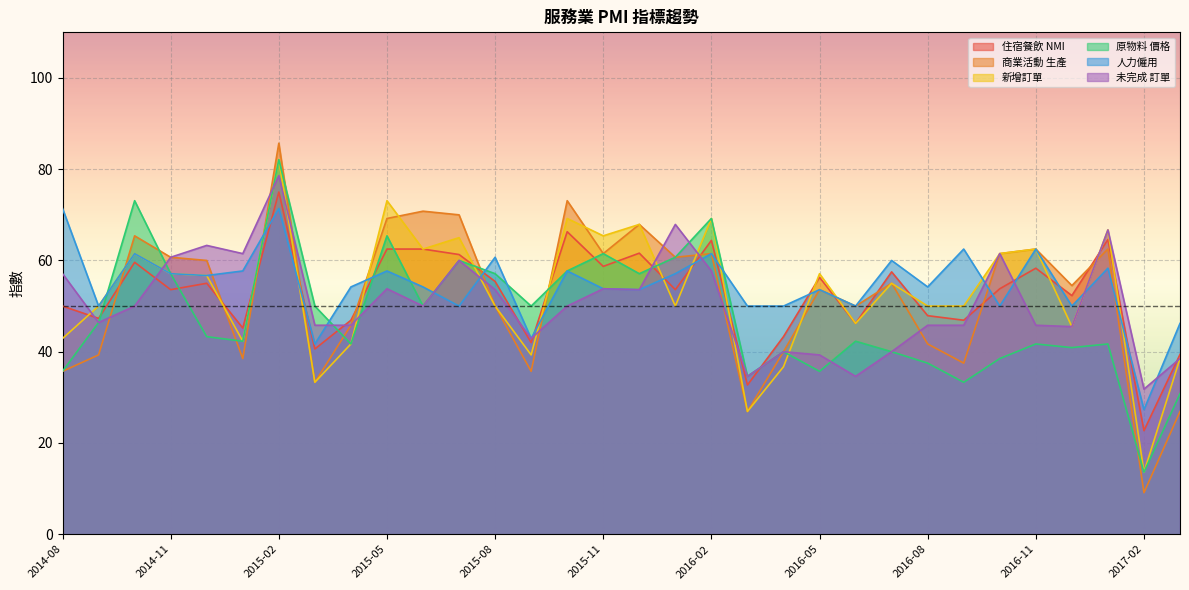

What is the label of the 9th point from the right?

2016-07